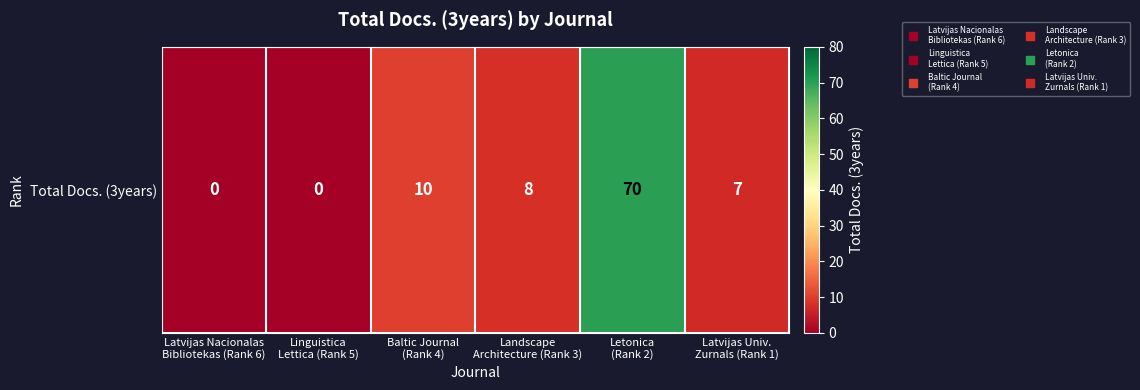

What is the sum of all values?

95